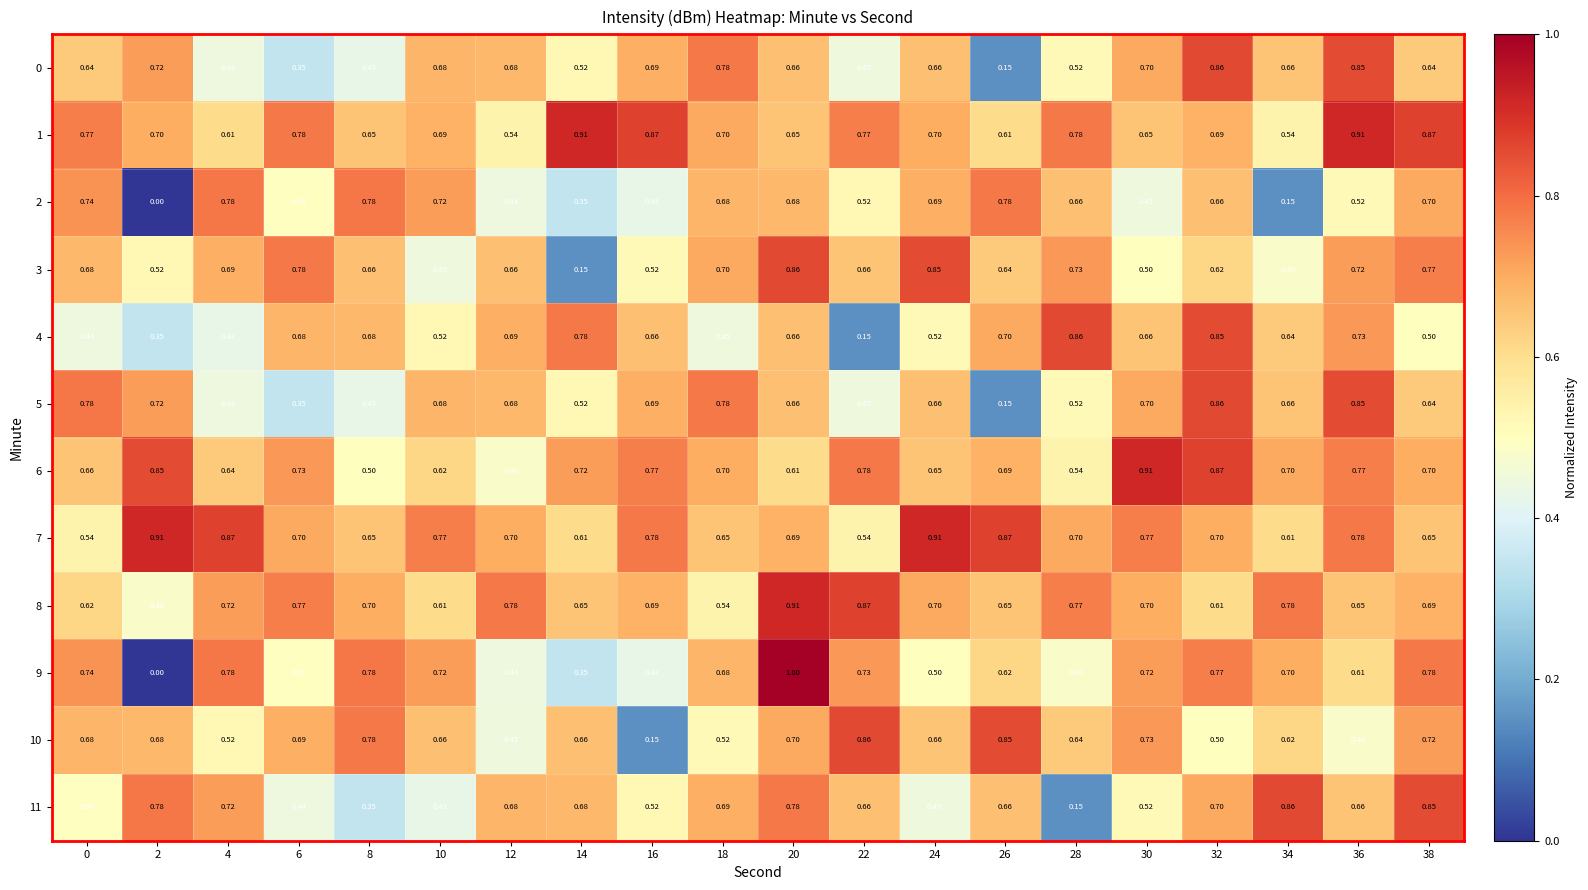

Reading left to right, extract all data points from this chart.

0: 0=0.6	2=0.7	4=0.4	6=0.3	8=0.4	10=0.7	12=0.7	14=0.5	16=0.7	18=0.8	20=0.7	22=0.5	24=0.7	26=0.1	28=0.5	30=0.7	32=0.9	34=0.7	36=0.8	38=0.6
1: 0=0.8	2=0.7	4=0.6	6=0.8	8=0.7	10=0.7	12=0.5	14=0.9	16=0.9	18=0.7	20=0.7	22=0.8	24=0.7	26=0.6	28=0.8	30=0.7	32=0.7	34=0.5	36=0.9	38=0.9
2: 0=0.7	2=0.0	4=0.8	6=0.5	8=0.8	10=0.7	12=0.4	14=0.3	16=0.4	18=0.7	20=0.7	22=0.5	24=0.7	26=0.8	28=0.7	30=0.5	32=0.7	34=0.1	36=0.5	38=0.7
3: 0=0.7	2=0.5	4=0.7	6=0.8	8=0.7	10=0.5	12=0.7	14=0.1	16=0.5	18=0.7	20=0.9	22=0.7	24=0.8	26=0.6	28=0.7	30=0.5	32=0.6	34=0.5	36=0.7	38=0.8
4: 0=0.4	2=0.3	4=0.4	6=0.7	8=0.7	10=0.5	12=0.7	14=0.8	16=0.7	18=0.5	20=0.7	22=0.1	24=0.5	26=0.7	28=0.9	30=0.7	32=0.8	34=0.6	36=0.7	38=0.5
5: 0=0.8	2=0.7	4=0.4	6=0.3	8=0.4	10=0.7	12=0.7	14=0.5	16=0.7	18=0.8	20=0.7	22=0.5	24=0.7	26=0.1	28=0.5	30=0.7	32=0.9	34=0.7	36=0.8	38=0.6
6: 0=0.7	2=0.8	4=0.6	6=0.7	8=0.5	10=0.6	12=0.5	14=0.7	16=0.8	18=0.7	20=0.6	22=0.8	24=0.7	26=0.7	28=0.5	30=0.9	32=0.9	34=0.7	36=0.8	38=0.7
7: 0=0.5	2=0.9	4=0.9	6=0.7	8=0.7	10=0.8	12=0.7	14=0.6	16=0.8	18=0.7	20=0.7	22=0.5	24=0.9	26=0.9	28=0.7	30=0.8	32=0.7	34=0.6	36=0.8	38=0.7
8: 0=0.6	2=0.5	4=0.7	6=0.8	8=0.7	10=0.6	12=0.8	14=0.7	16=0.7	18=0.5	20=0.9	22=0.9	24=0.7	26=0.7	28=0.8	30=0.7	32=0.6	34=0.8	36=0.7	38=0.7
9: 0=0.7	2=0.0	4=0.8	6=0.5	8=0.8	10=0.7	12=0.4	14=0.3	16=0.4	18=0.7	20=1.0	22=0.7	24=0.5	26=0.6	28=0.5	30=0.7	32=0.8	34=0.7	36=0.6	38=0.8
10: 0=0.7	2=0.7	4=0.5	6=0.7	8=0.8	10=0.7	12=0.5	14=0.7	16=0.1	18=0.5	20=0.7	22=0.9	24=0.7	26=0.8	28=0.6	30=0.7	32=0.5	34=0.6	36=0.5	38=0.7
11: 0=0.5	2=0.8	4=0.7	6=0.4	8=0.3	10=0.4	12=0.7	14=0.7	16=0.5	18=0.7	20=0.8	22=0.7	24=0.5	26=0.7	28=0.1	30=0.5	32=0.7	34=0.9	36=0.7	38=0.8